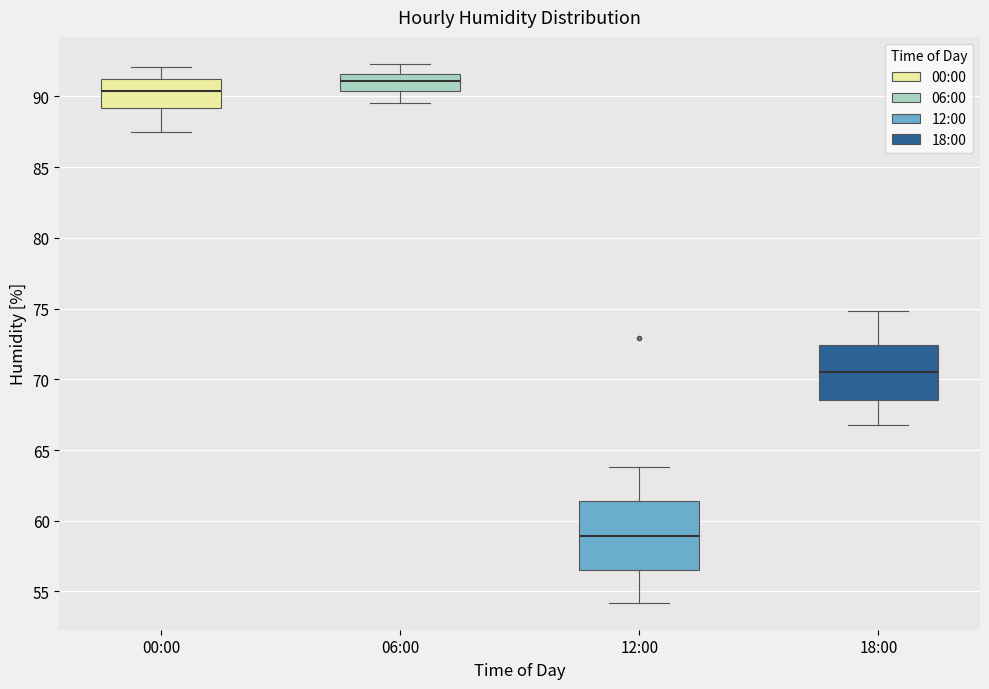

Reading left to right, read every box against the y-axis: the position of its median line, the range the box covers, and the ends of its whiskers. The values are not printed on the chart, so give them approximately, as read against the axis.

00:00: median 90.5, box 89.0 to 91.5, whiskers 87.5 to 92.0
06:00: median 91.0, box 90.5 to 91.5, whiskers 89.5 to 92.5
12:00: median 59.0, box 56.5 to 61.5, whiskers 54.0 to 64.0
18:00: median 70.5, box 68.5 to 72.5, whiskers 67.0 to 75.0